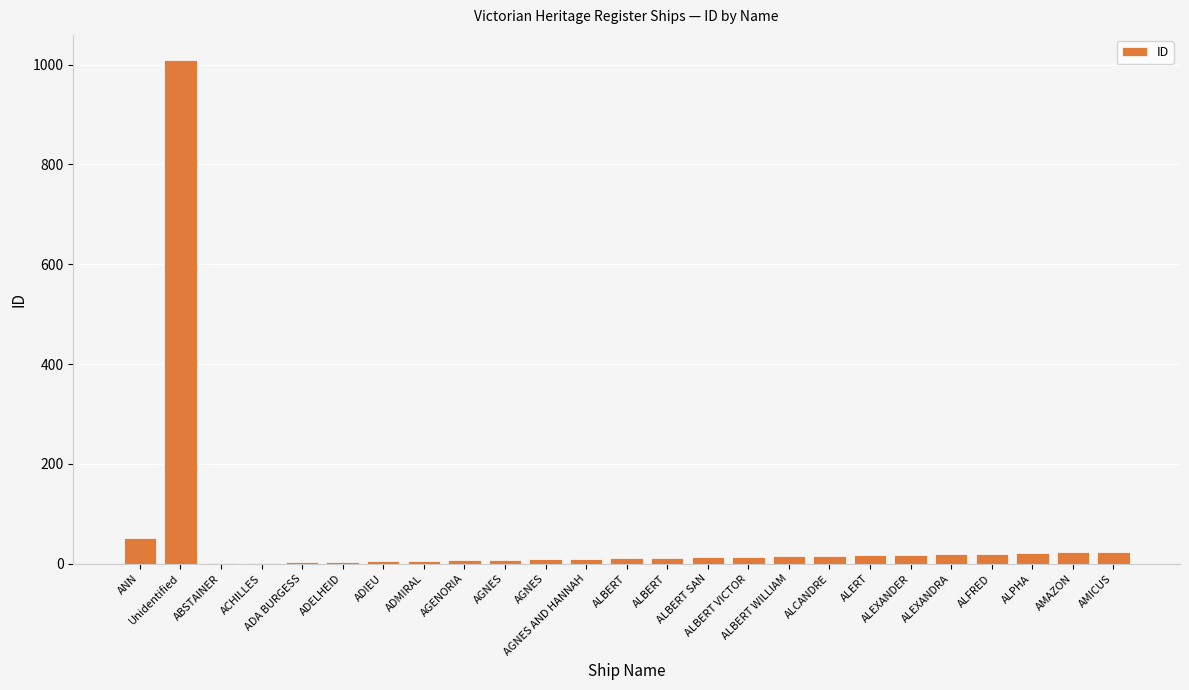

Which label corresponds to the largest value in the chart?

Unidentified